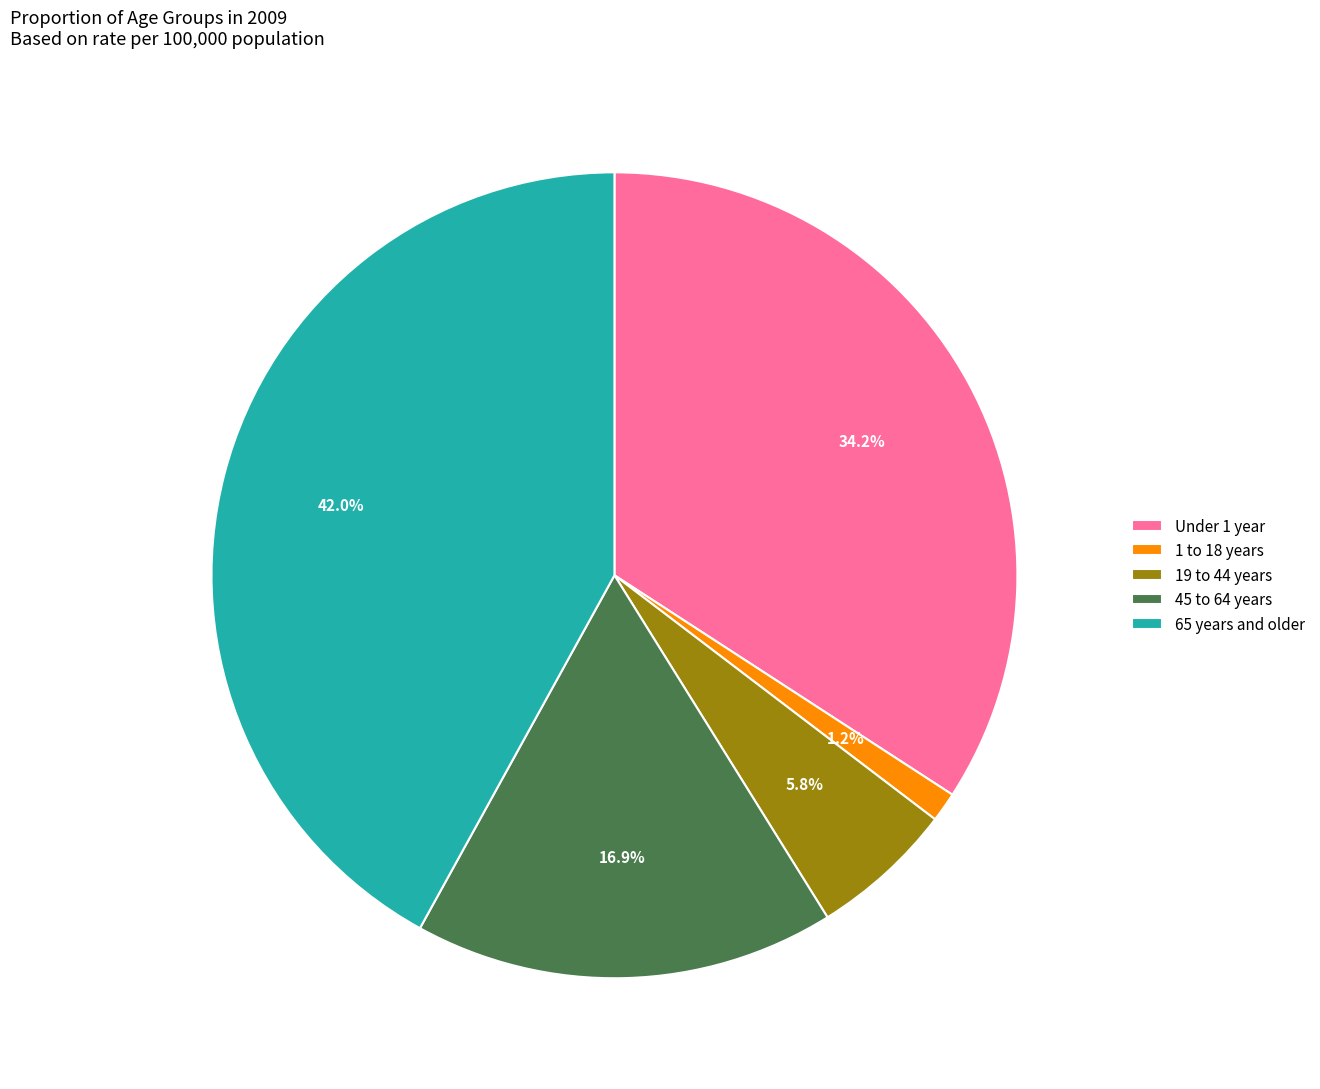

Count the number of slices in the pie.

5